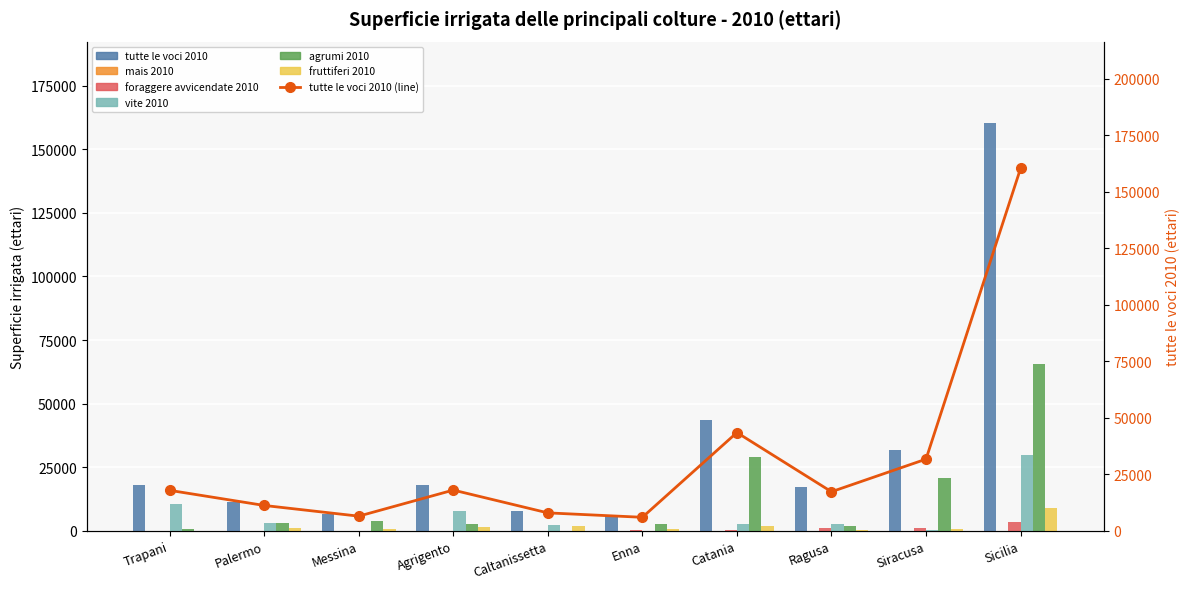

What is the value of the vite 2010 bar at the 1st from the left?

10422.1